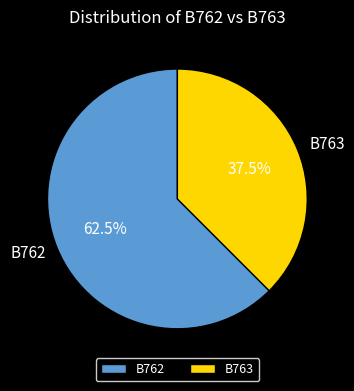

Which slice represents more than half of the pie?

B762